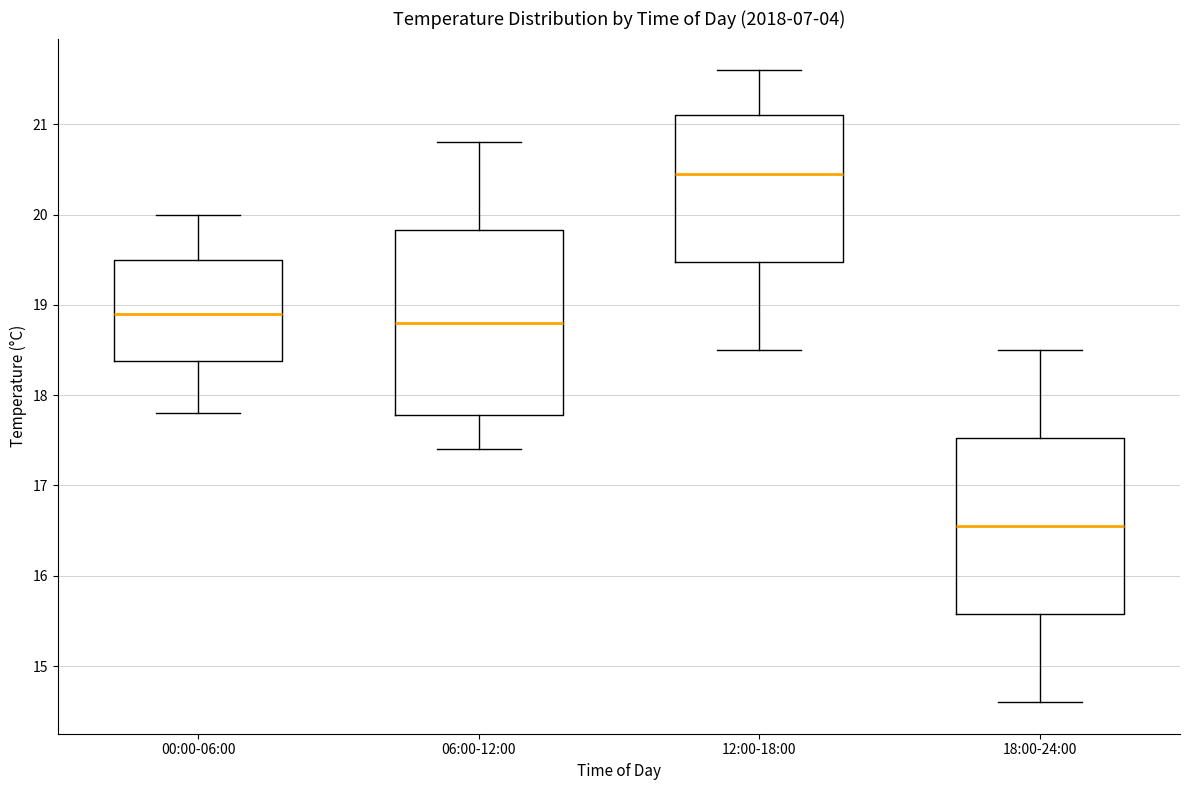

Reading left to right, transcribe this box plot: for each box, give where its median line is, the range the box spans, and where its two whiskers end, as read against the y-axis. The values are not printed on the chart, so give them approximately, as read against the axis.

00:00-06:00: median 18.9, box 18.4 to 19.5, whiskers 17.8 to 20.0
06:00-12:00: median 18.8, box 17.8 to 19.8, whiskers 17.4 to 20.8
12:00-18:00: median 20.5, box 19.5 to 21.1, whiskers 18.5 to 21.6
18:00-24:00: median 16.6, box 15.6 to 17.5, whiskers 14.6 to 18.5